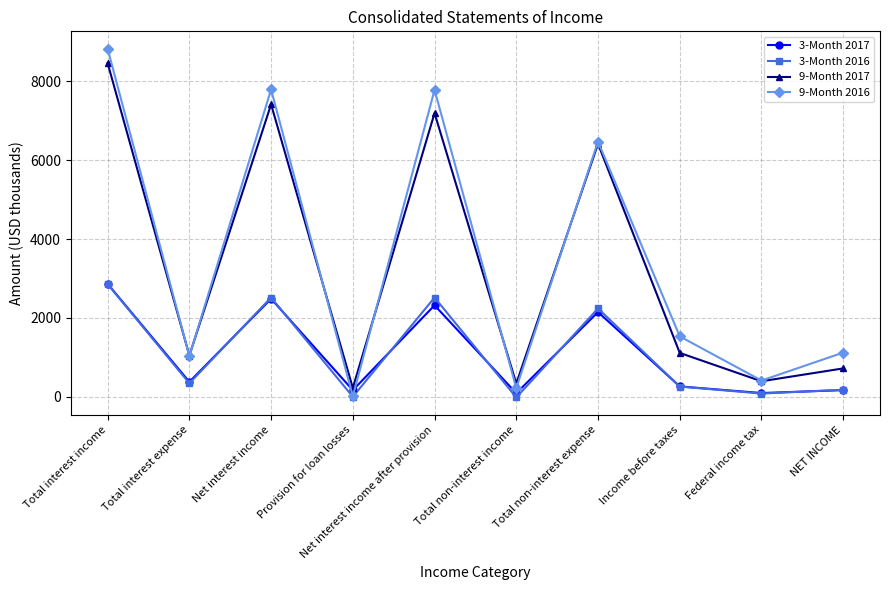

Where is the first local minimum for 3-Month 2016?

Total interest expense